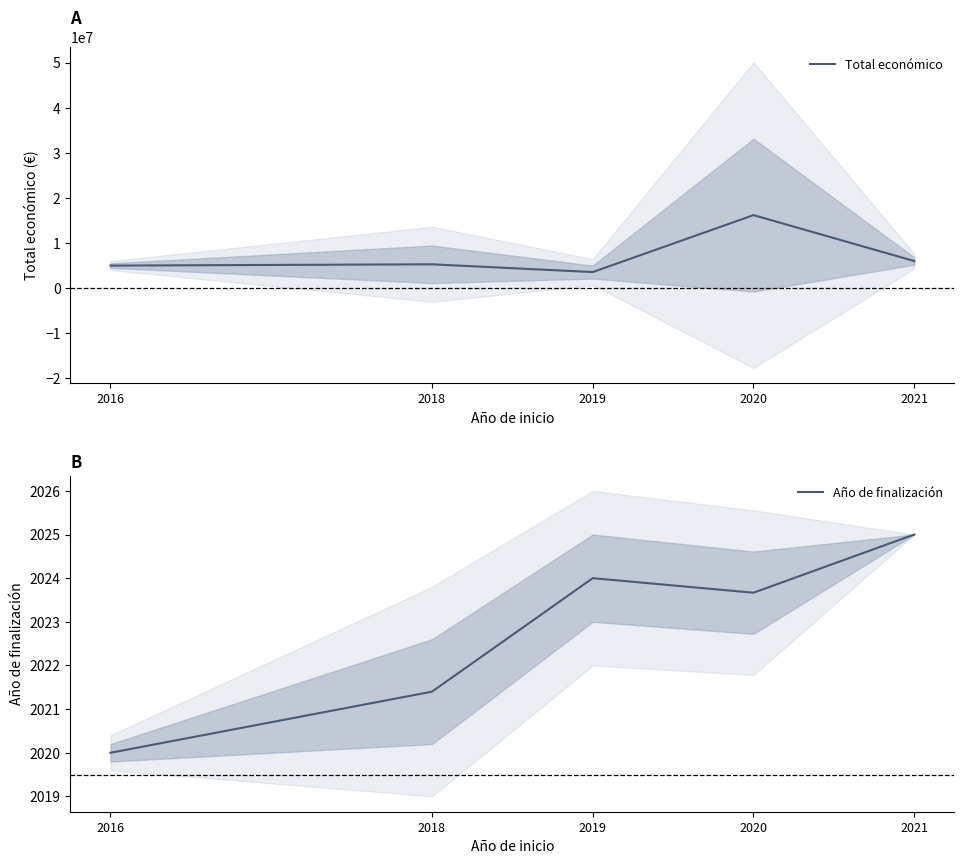

What is the average value of the Año de finalización series?

2022.8